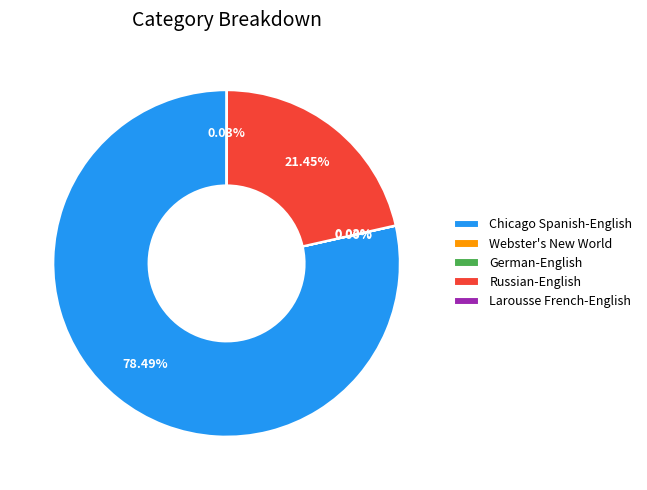

Does any single category account for the majority?

Yes